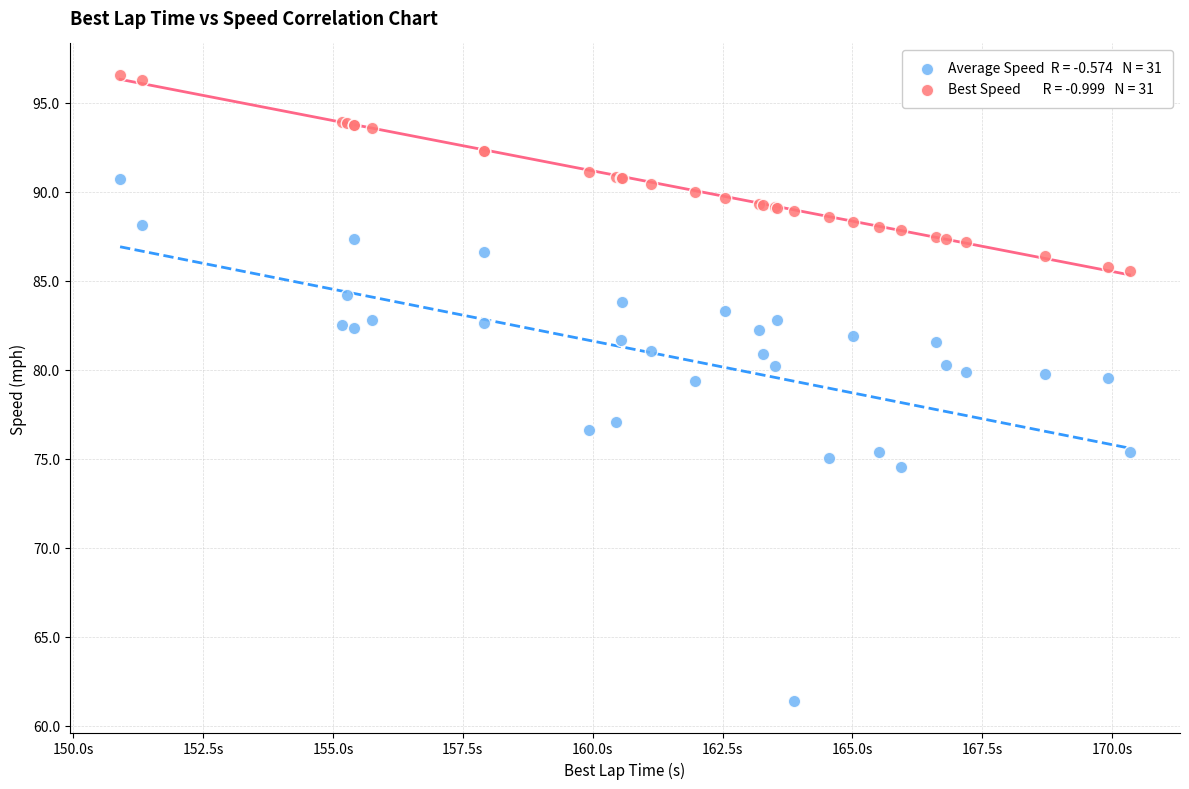

Across all series, what Y value is closest to 78?

77.1